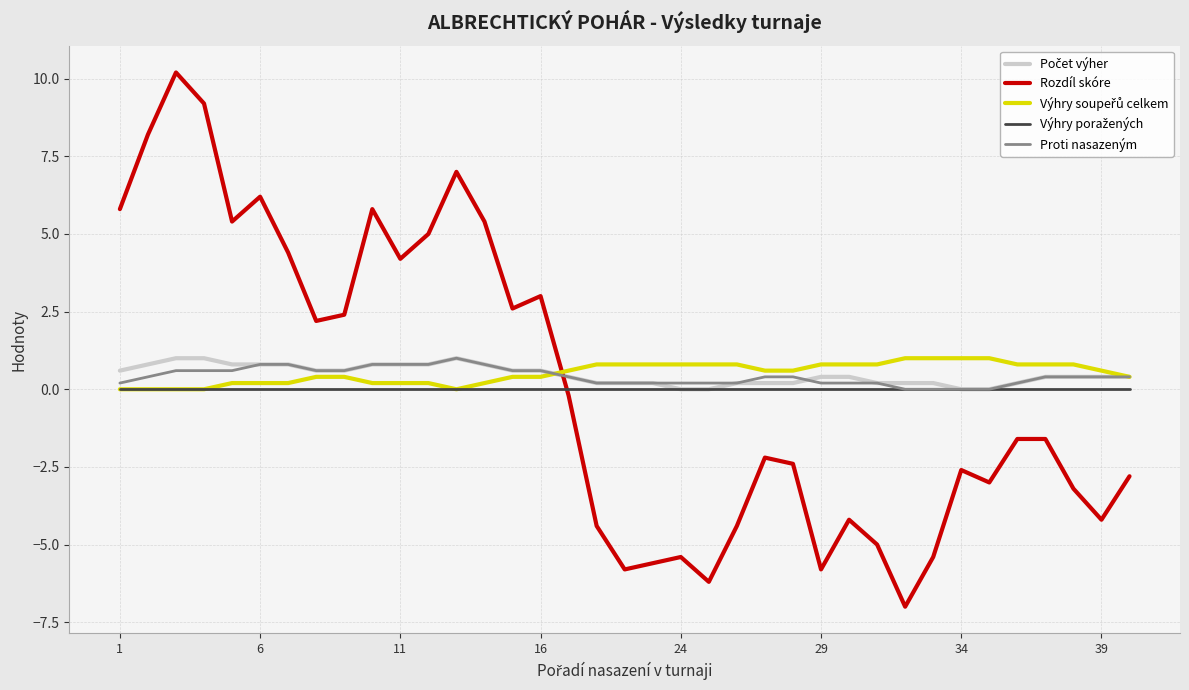

Which series has the largest range (max minus min)?

Rozdíl skóre